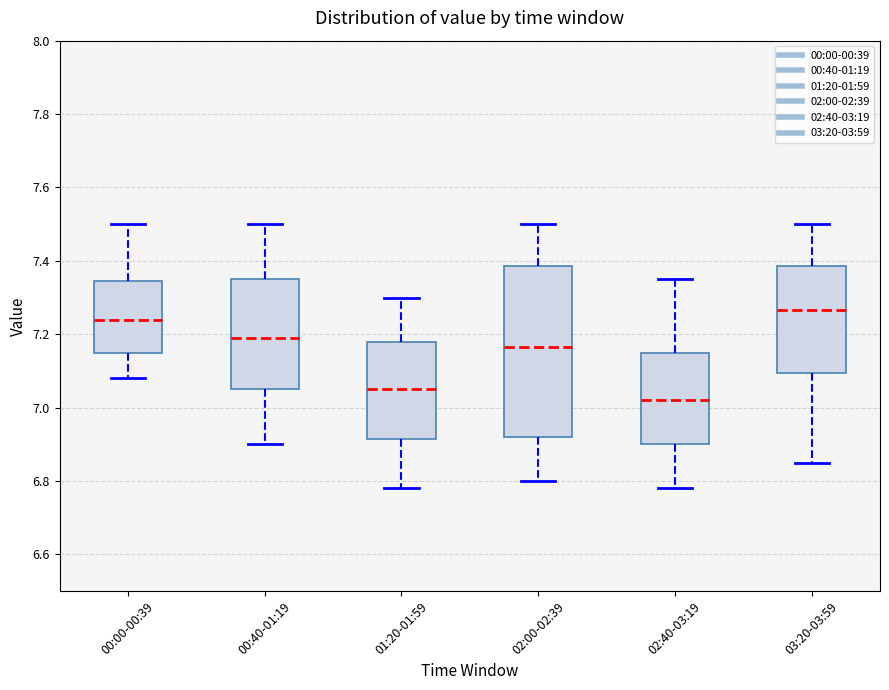

Which box has the lowest median line?

02:40-03:19